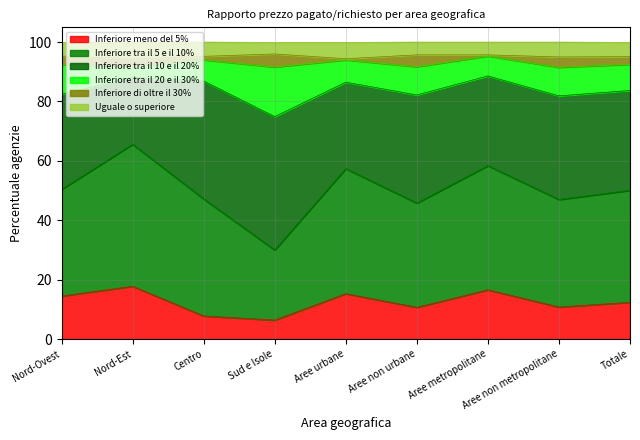

How many interior local valleys does the Inferiore meno del 5% series have?

3